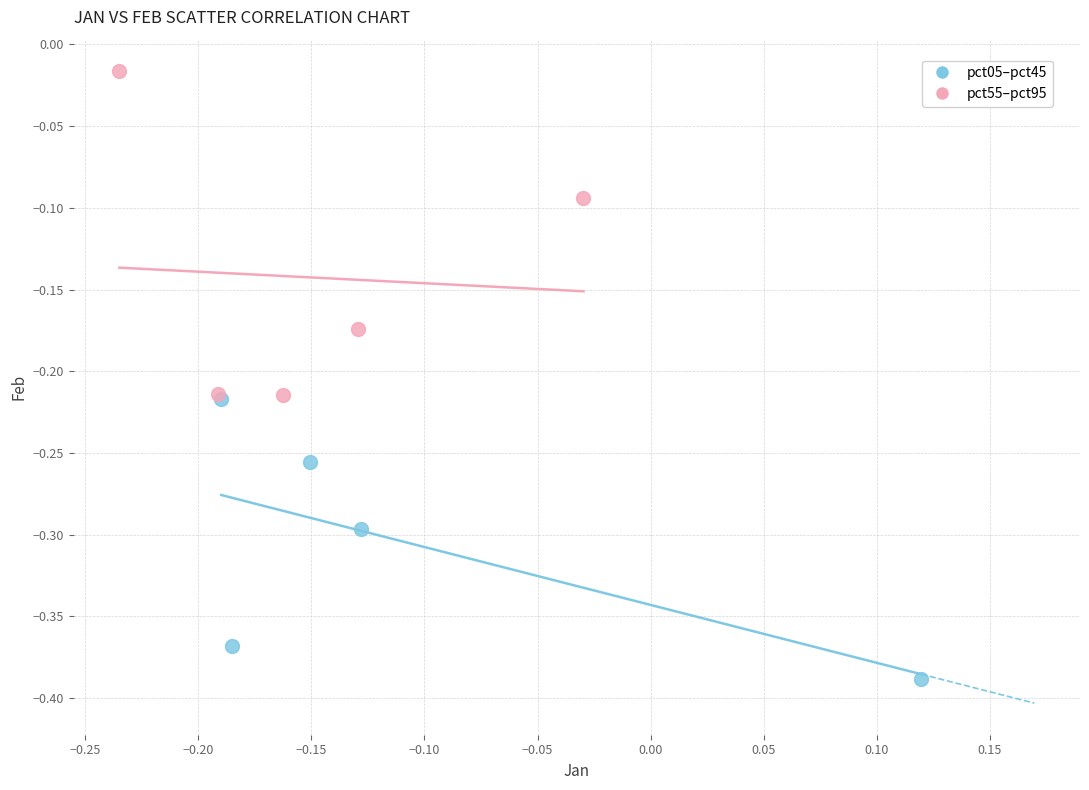

Which series contains the highest Y value?

pct55–pct95